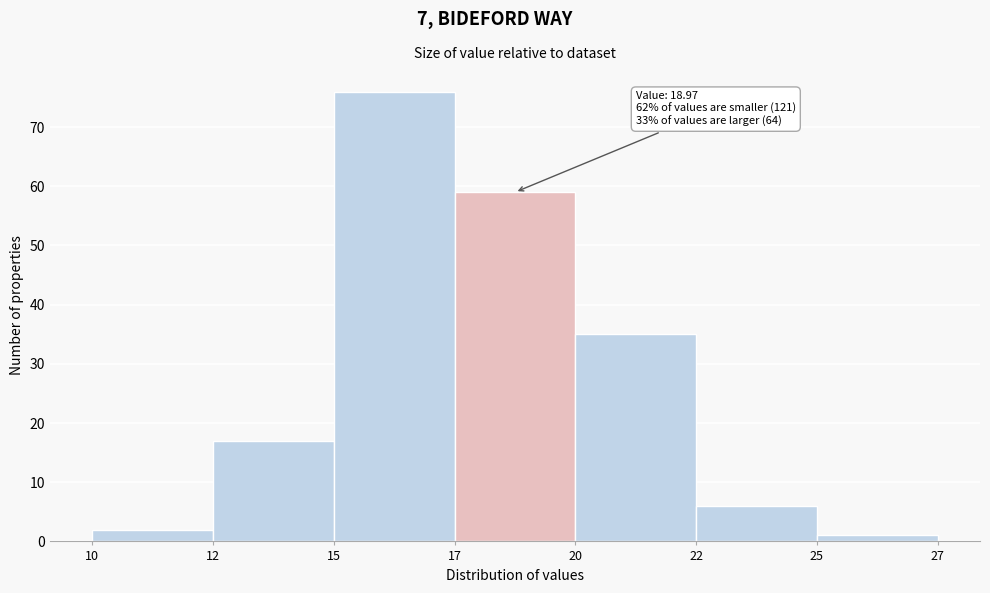

Reading left to right, list all the values displayed in this chart.

10=2	12=17	15=76	17=59	20=35	22=6	25=1